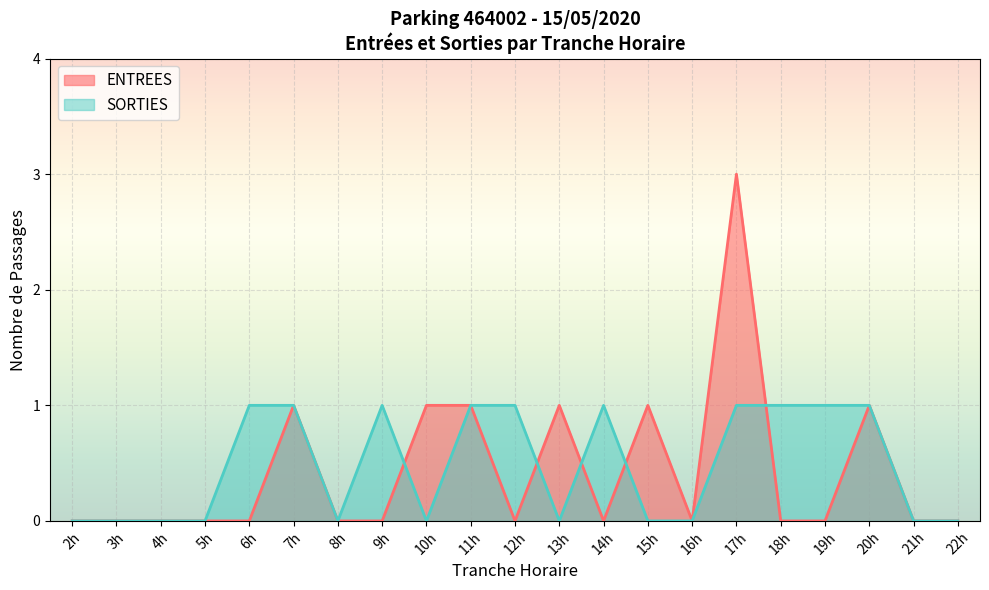

How many interior local peaks does the SORTIES series have?

2